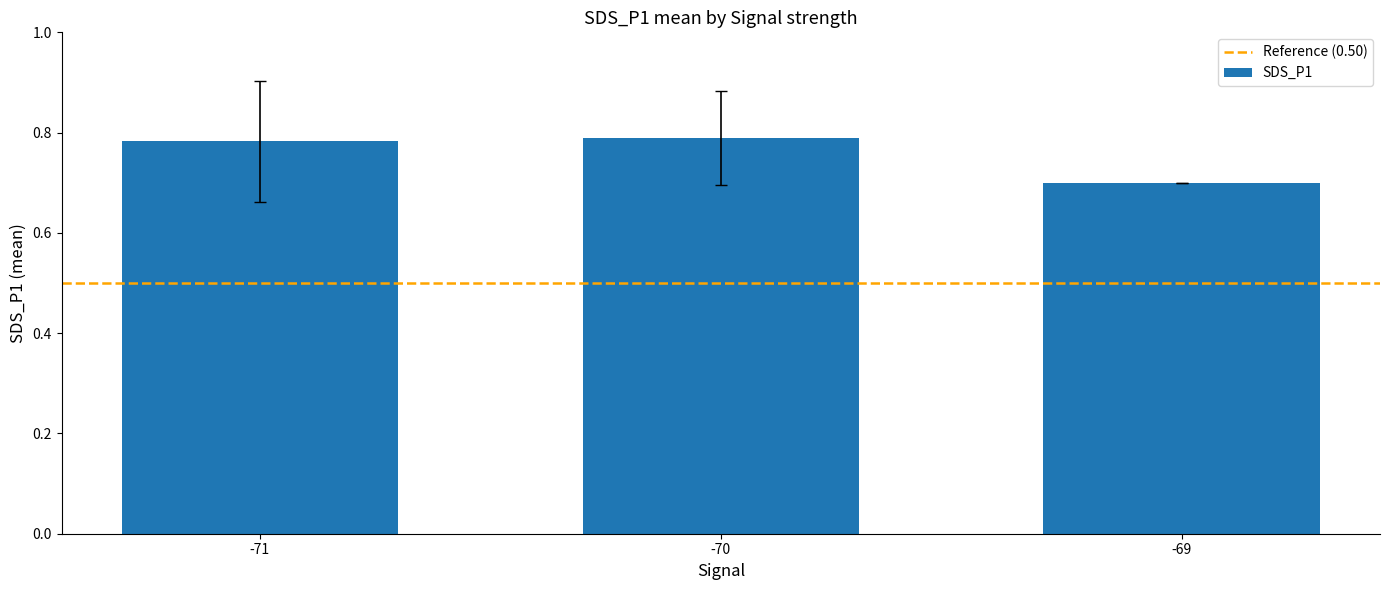

What is the sum of the values at -71 and -69?

1.5